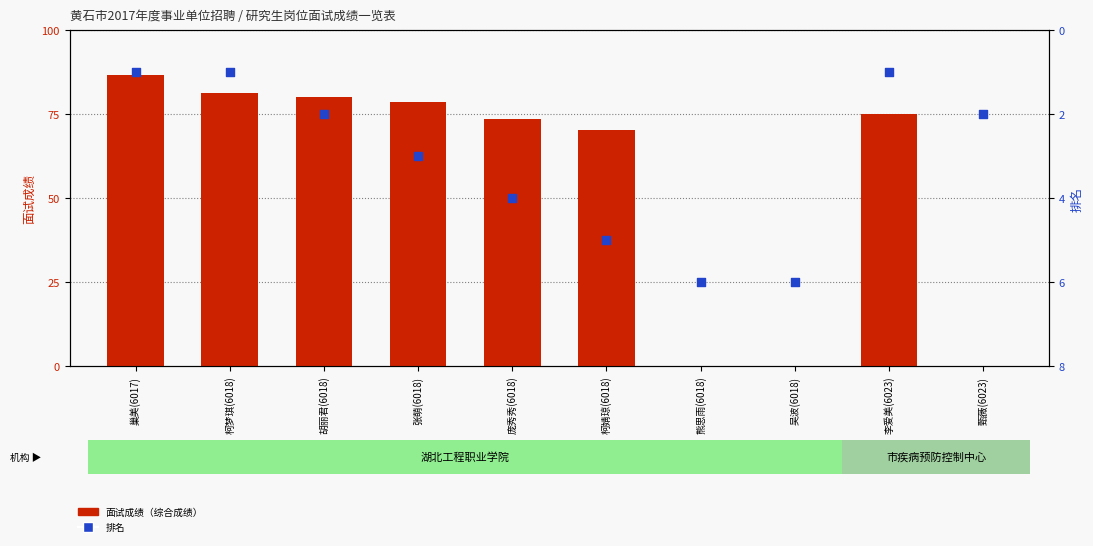

At which category is the sum across all series the highest?

巢美(6017)